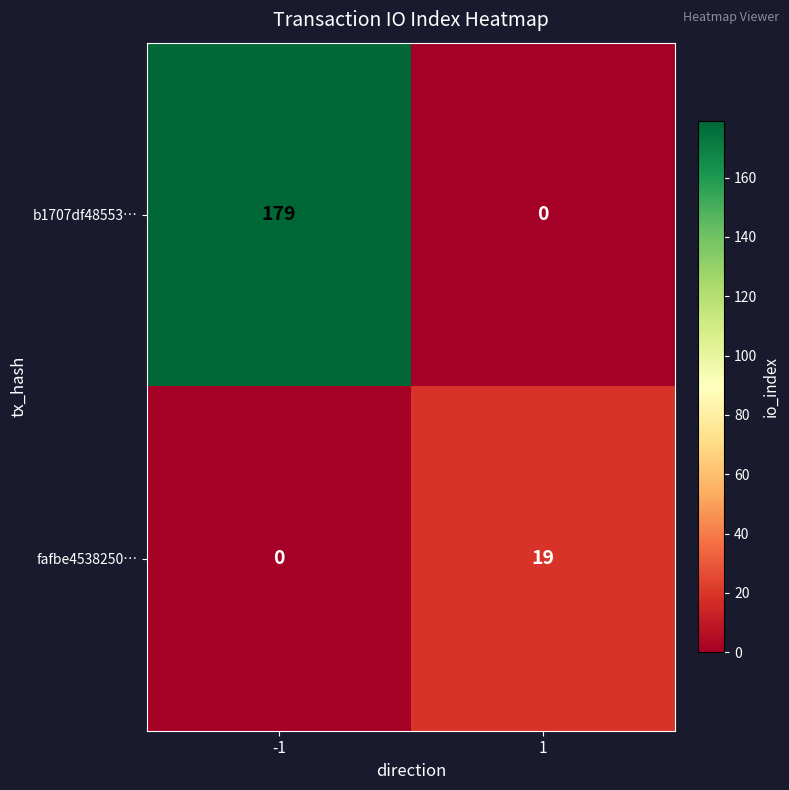

What is the sum of all b1707df48553… values?

179